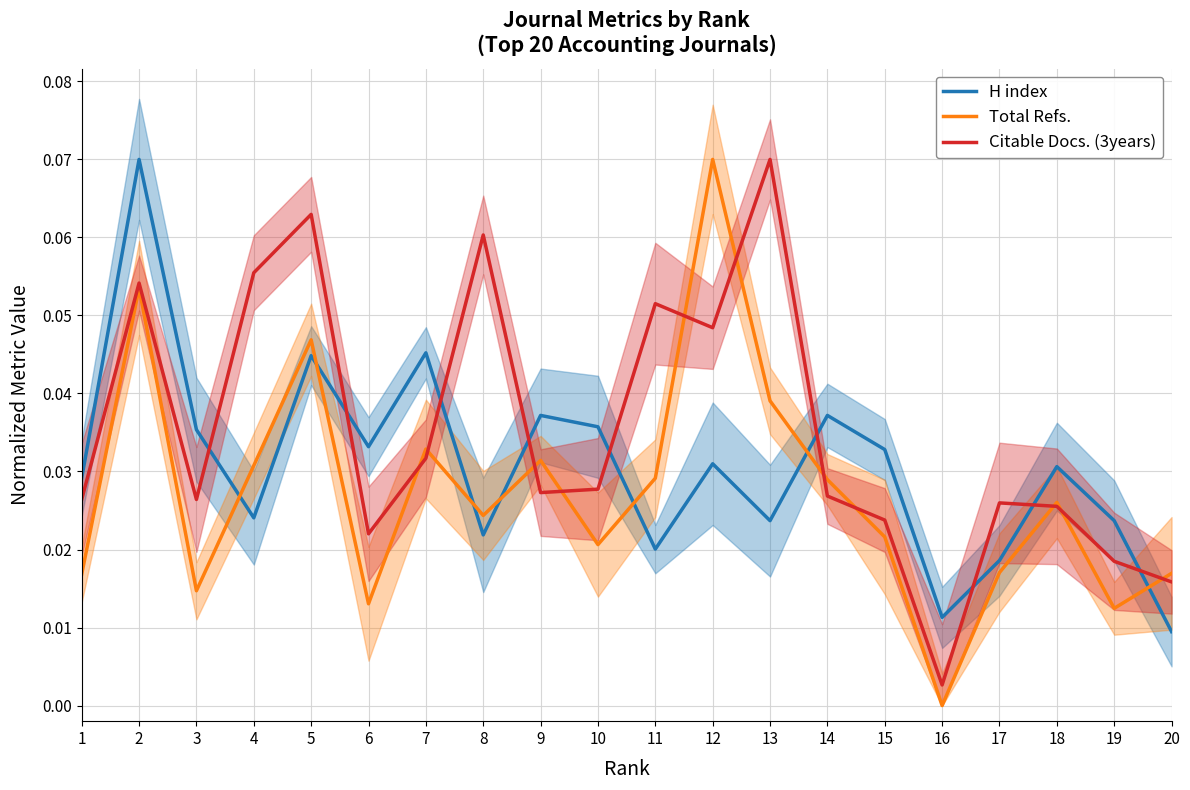

Rank the series at 16 from lowest to highest value.

Total Refs., Citable Docs. (3years), H index